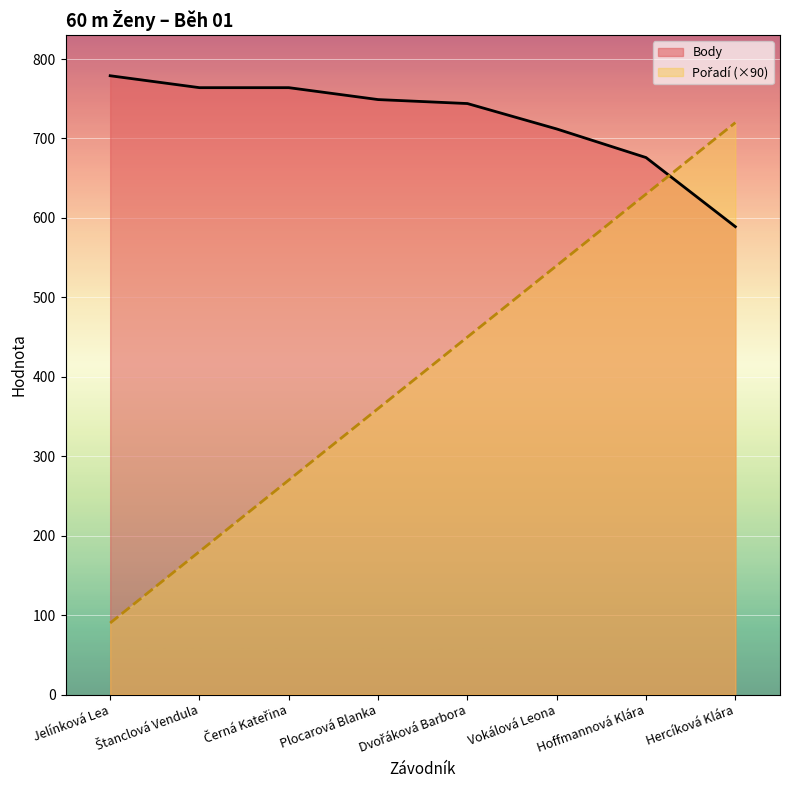

What is the label of the 7th point from the left?

Hoffmannová Klára